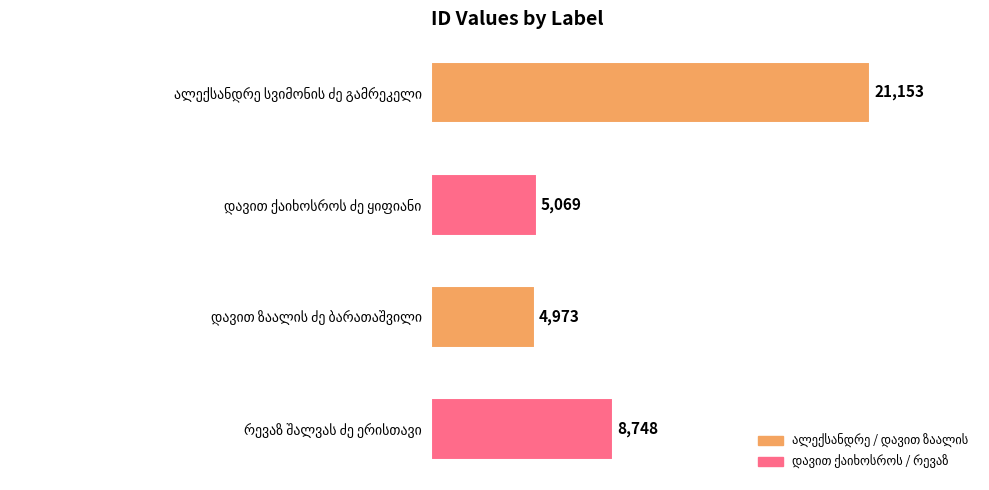

What is the smallest value displayed?

4973